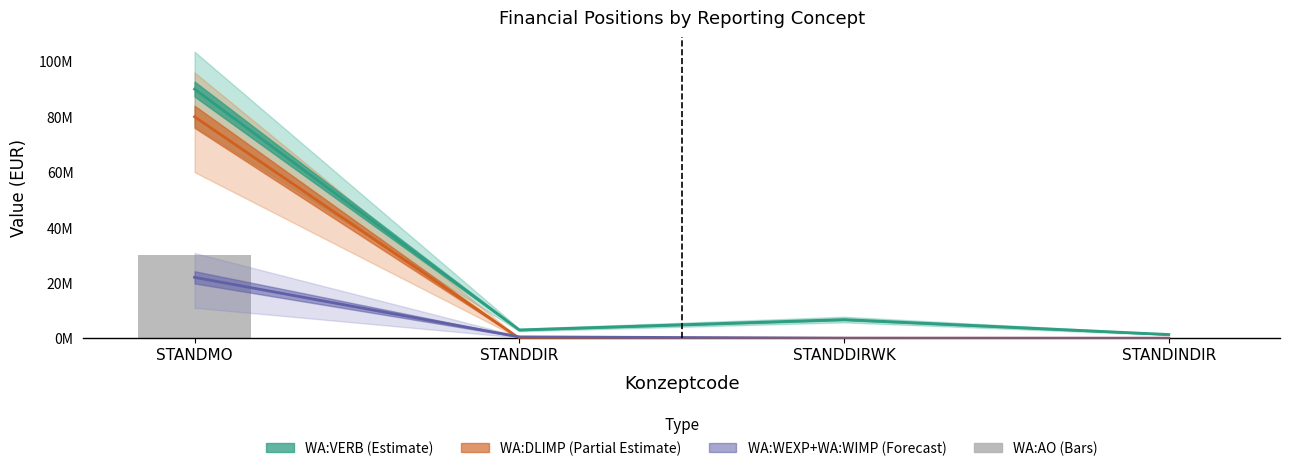

Are the bars grouped side by side (vs. stacked)?

No